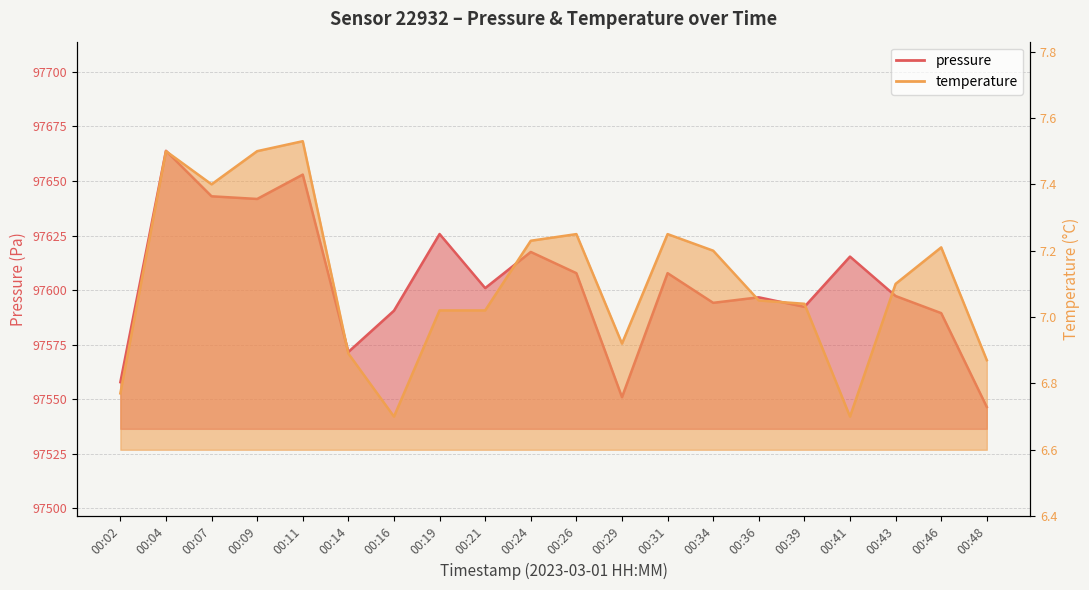

How many data points in temperature are above 7?

14